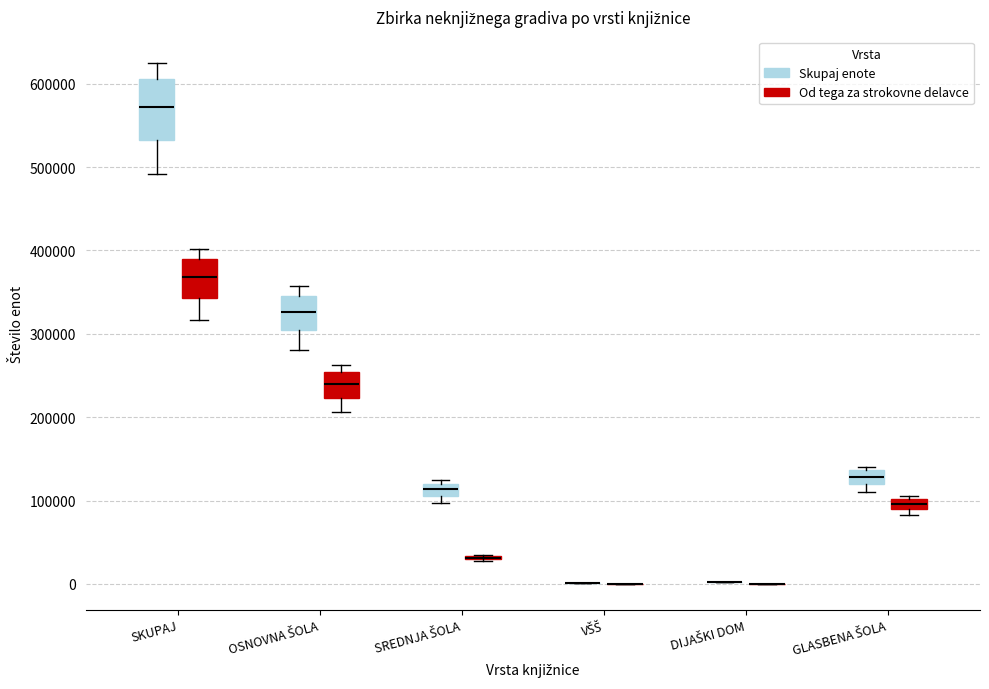

Which box is the tallest, from its lower edge to its upper edge?

SKUPAJ (Skupaj enote)